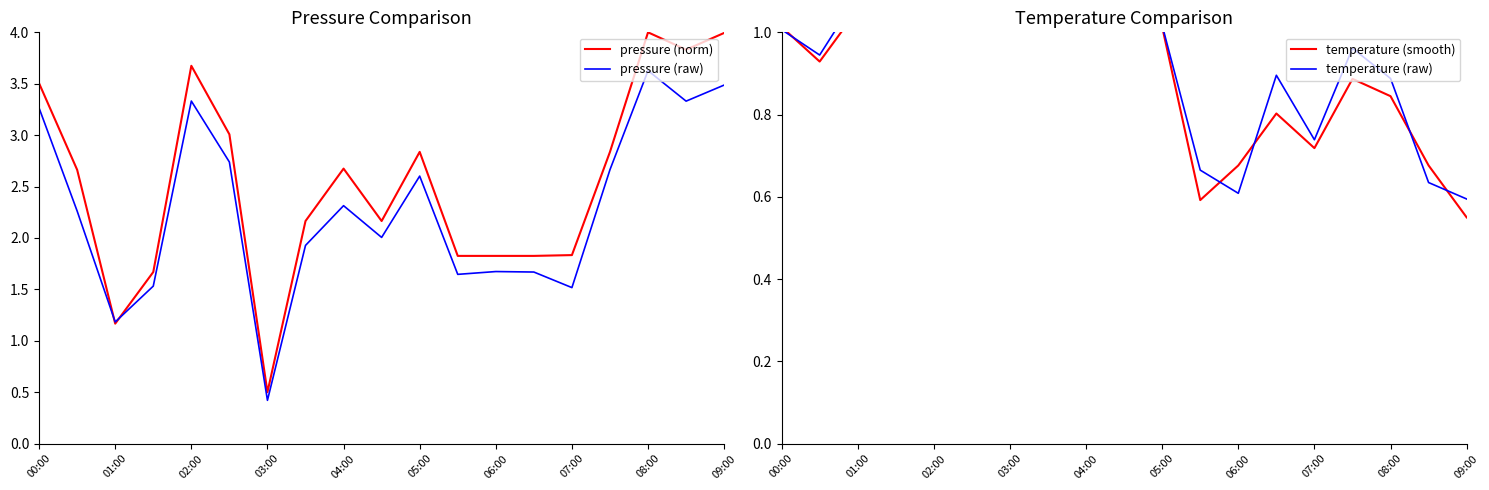

What is the minimum value shown in the chart?

0.4